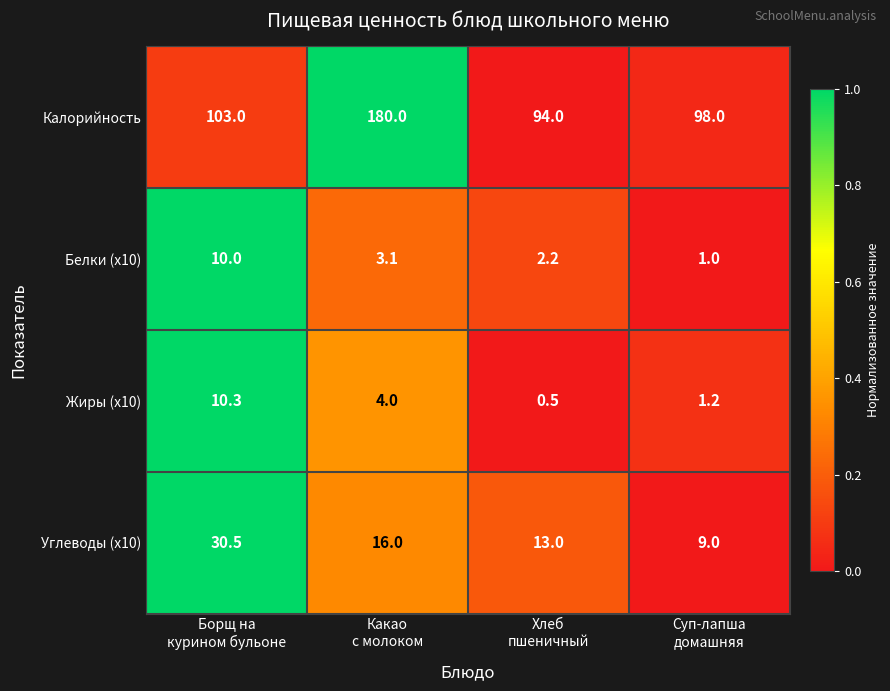

What is the difference between the second highest and second lowest values in the Калорийность series?

5.0